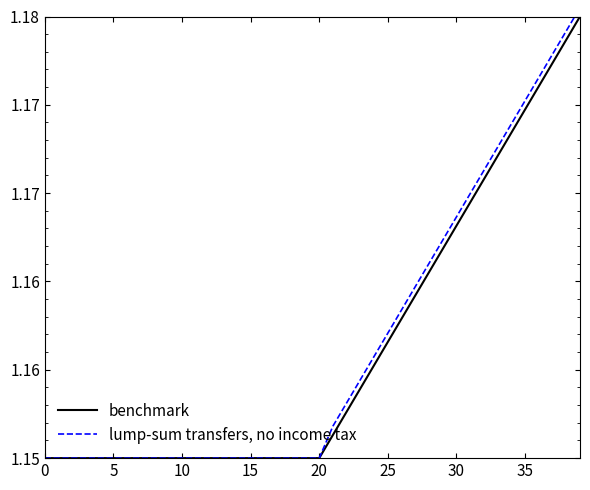

What are all the series names shown in the legend?

benchmark, lump-sum transfers, no income tax